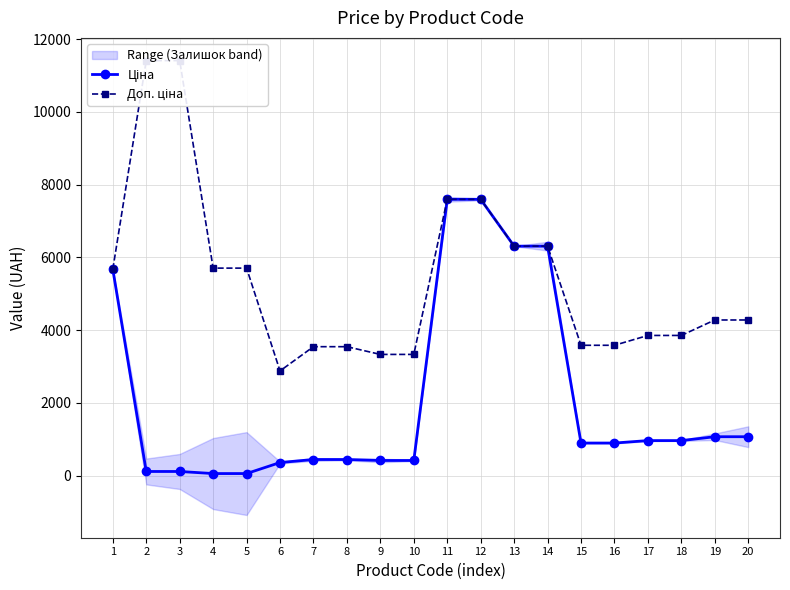

List the series in order of their overall mean, lowest first.

Ціна, Доп. ціна